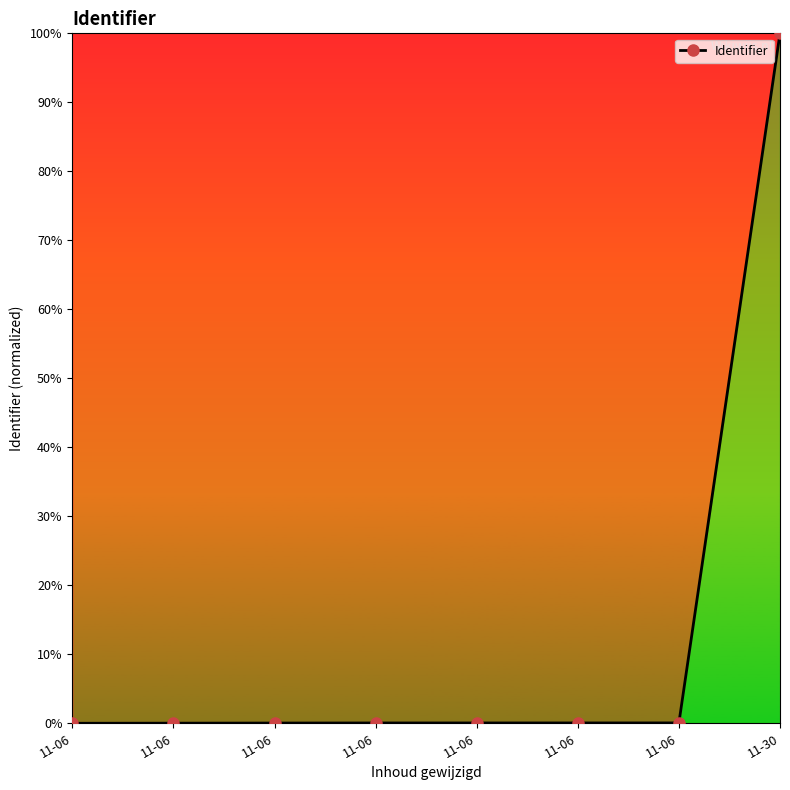

True or false: there are more than 0 points higher than both neighbors.

False